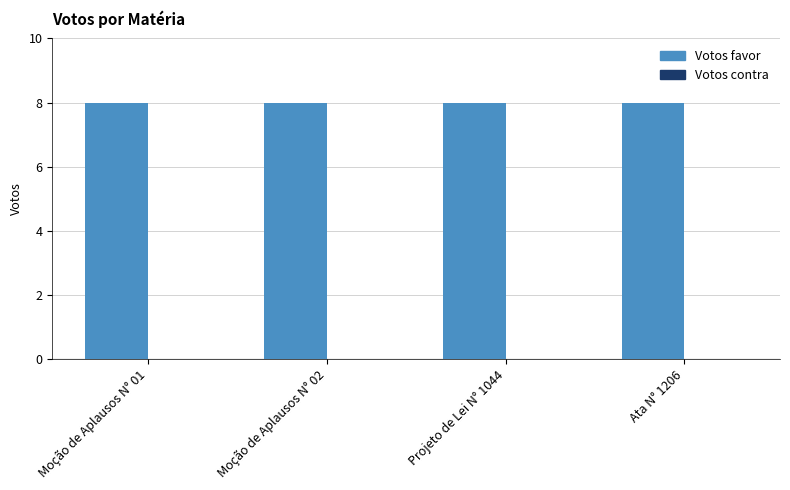

How many data points does each series have?

4